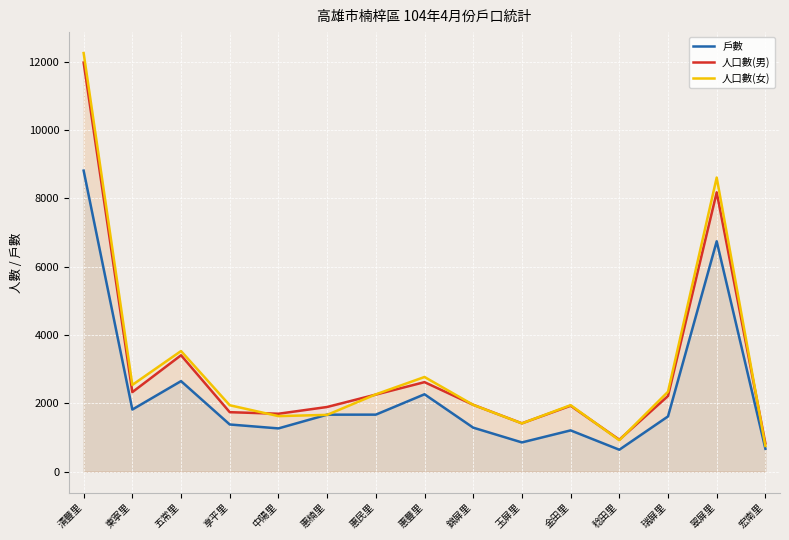

How many interior local valleys does the 戶數 series have?

4